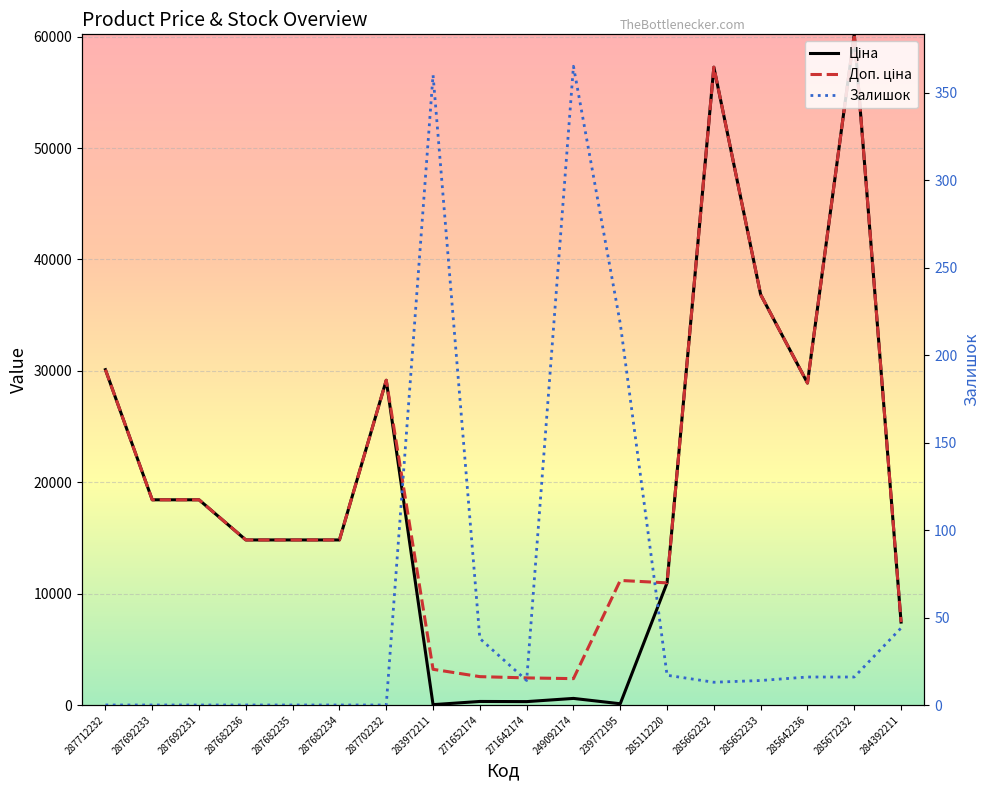

What value does the Доп. ціна series have at 285662232?

57258.0